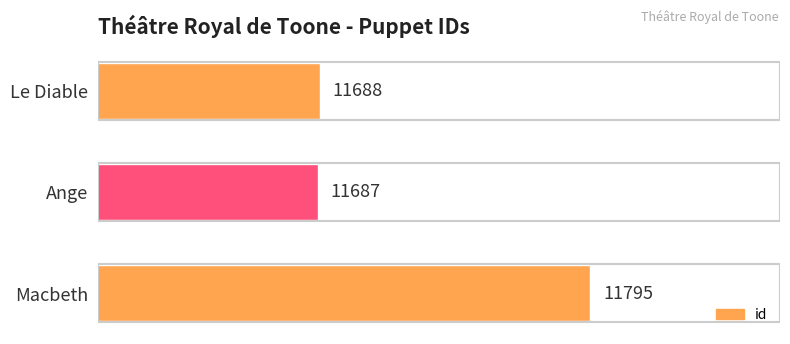

How many distinct data groups are displayed?

1